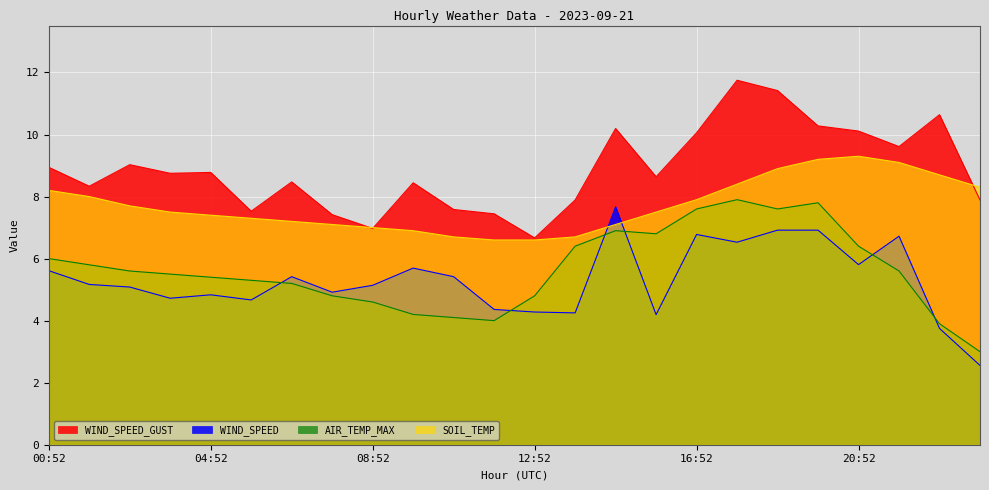

At which category does SOIL_TEMP reach its first local peak?

20:52